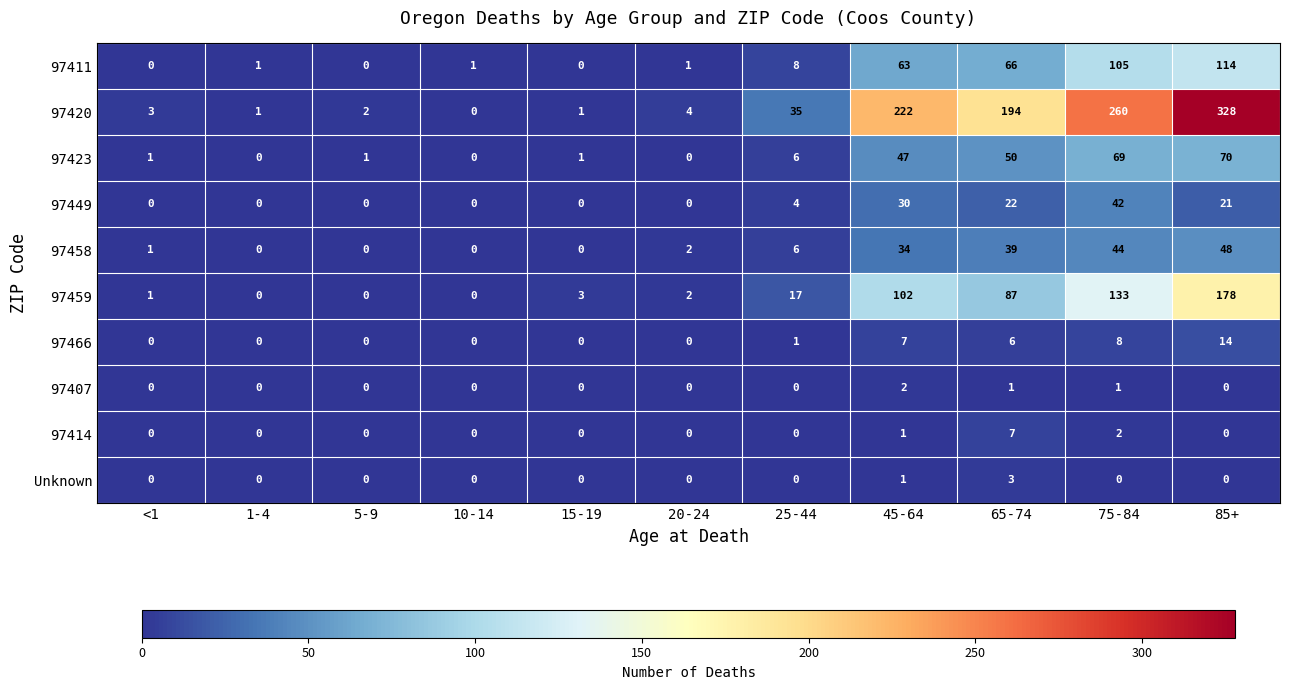

At which category does the chart reach its peak across all series?

85+